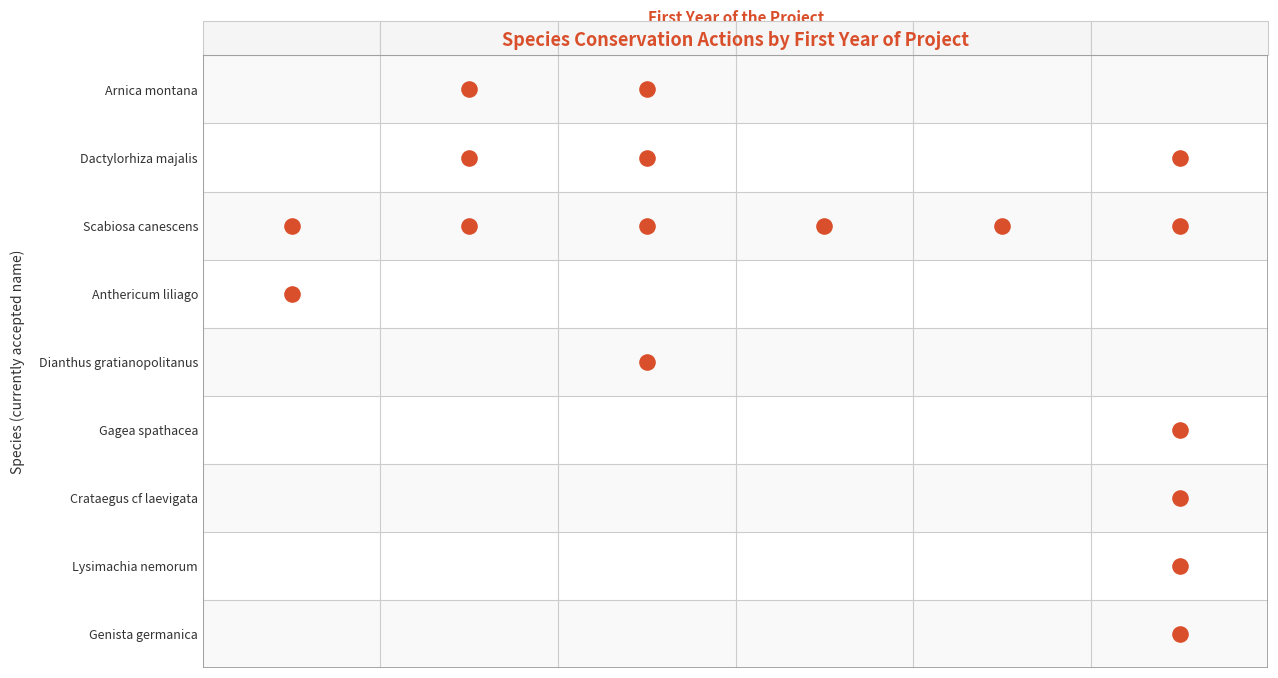

Count the values in the range 2016 to 2020.

4